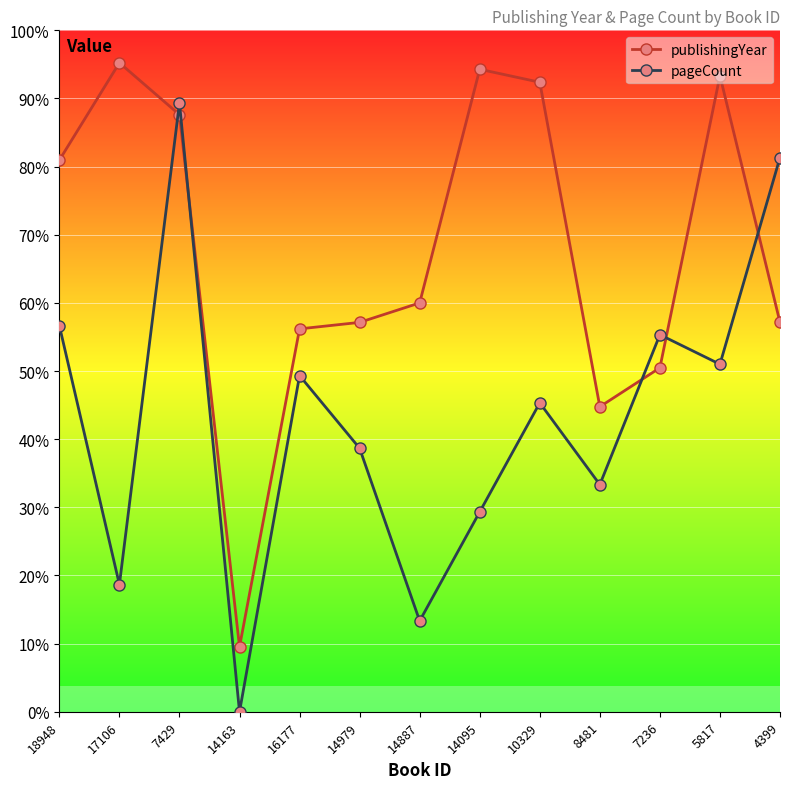

Is this an area chart (filled region under the line)?

No